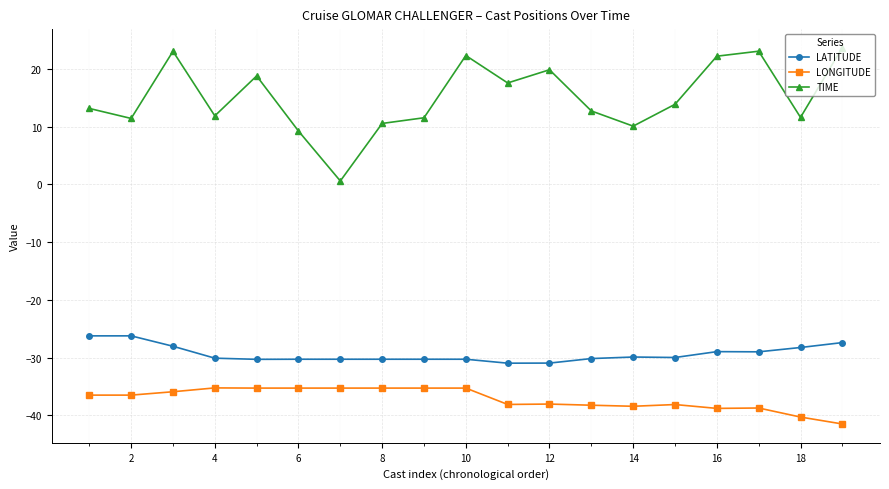

Does the chart display data point markers on the line(s)?

Yes